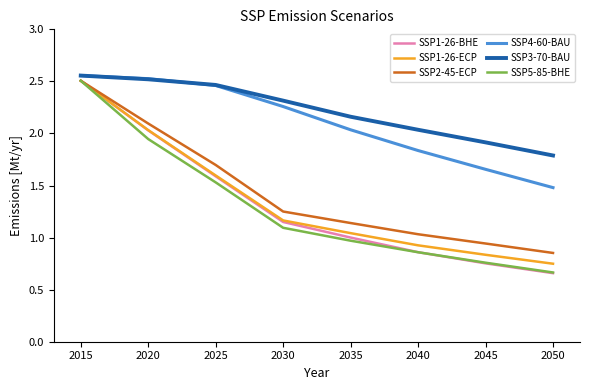

At which label does SSP5-85-BHE first exceed 1?

2015